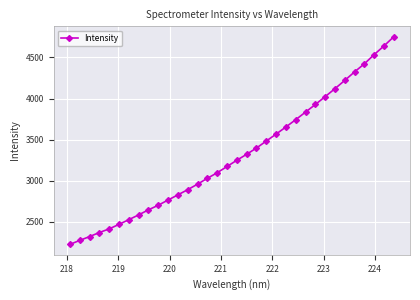

What is the value of the 18th point from the left?

3248.6